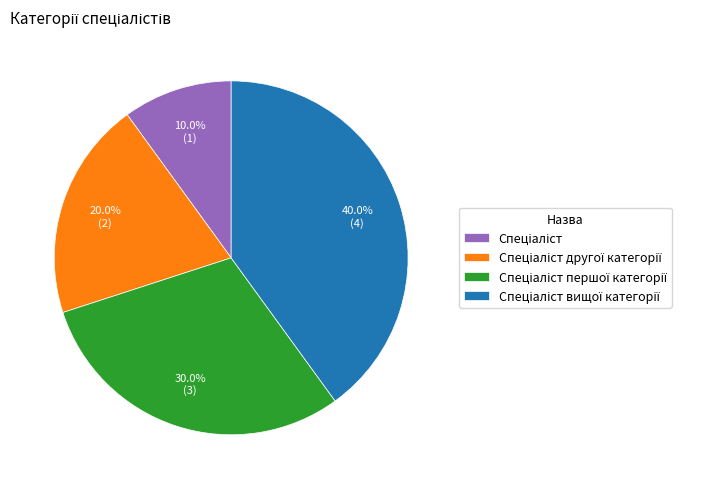

Is there a majority slice in this chart?

No